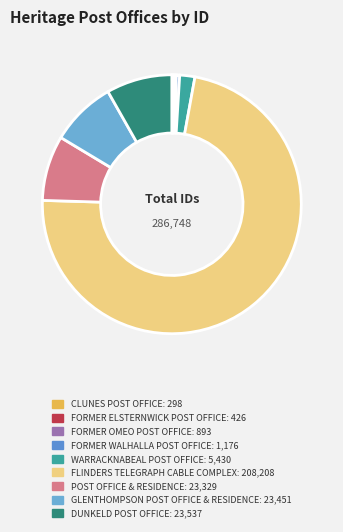

What is the change in value from FORMER WALHALLA POST OFFICE to WARRACKNABEAL POST OFFICE?

+4254